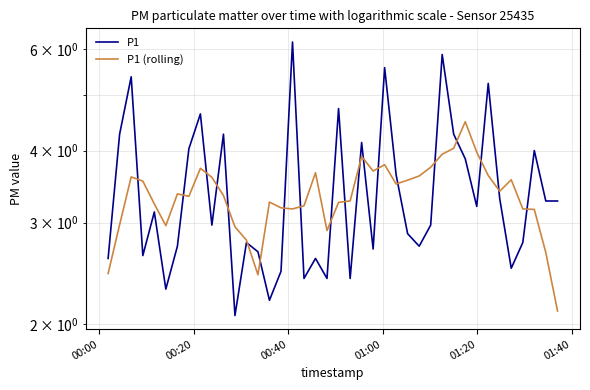

Is this an area chart (filled region under the line)?

No